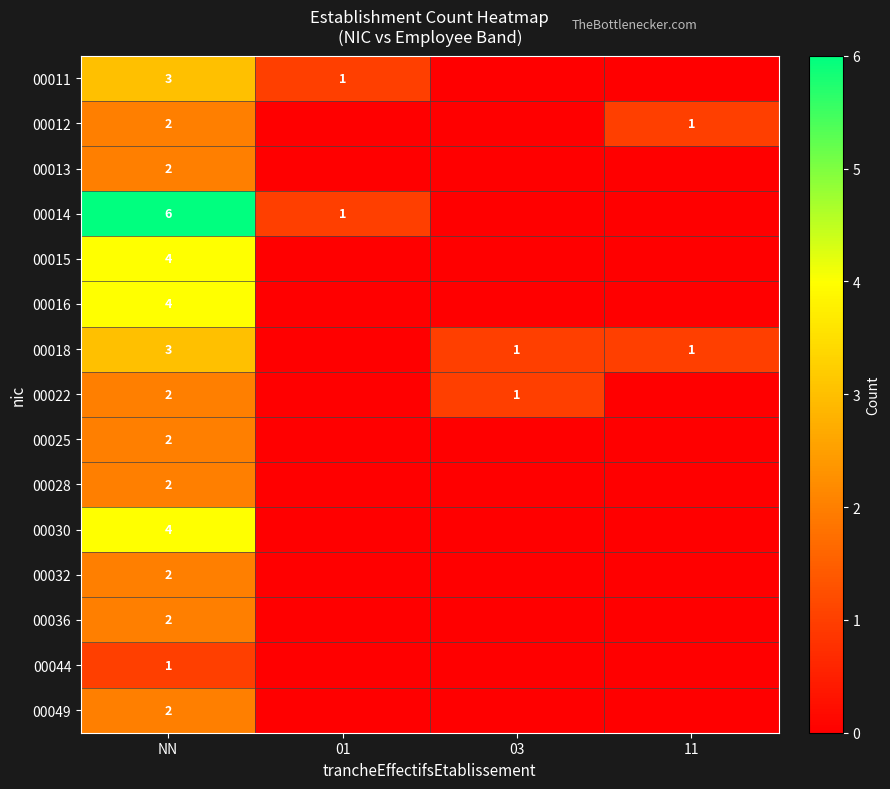

Is the value of 00018 at 11 greater than the value of 00030 at NN?

No